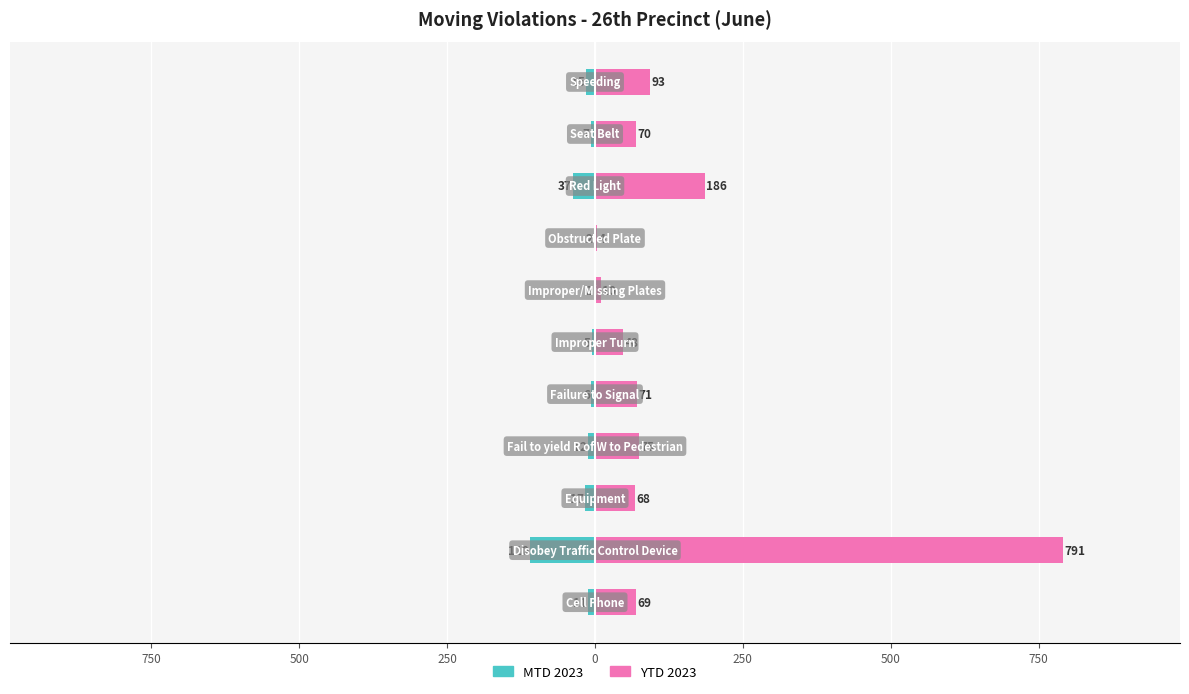

What is the average value of the YTD 2023 series?

135